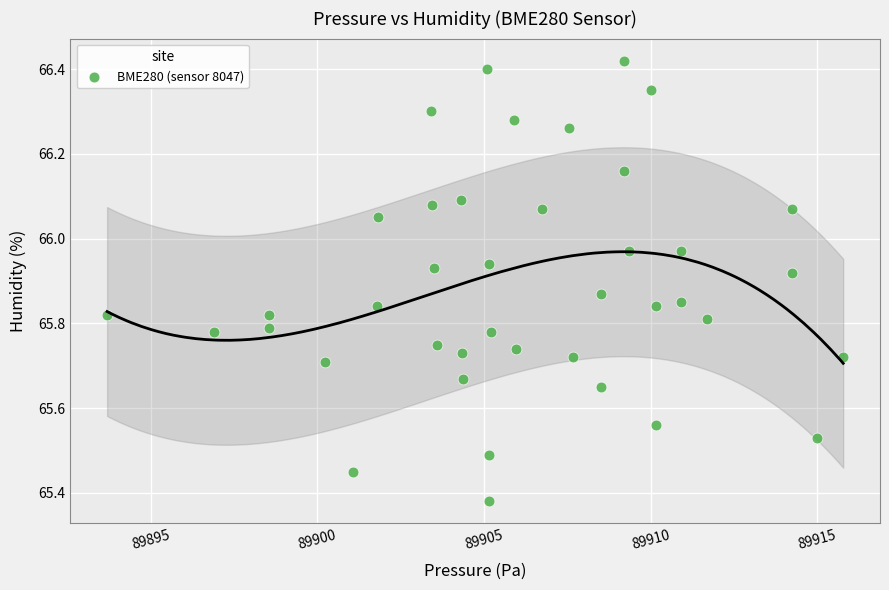

What is the range of Y values (max minus min)?

1.0